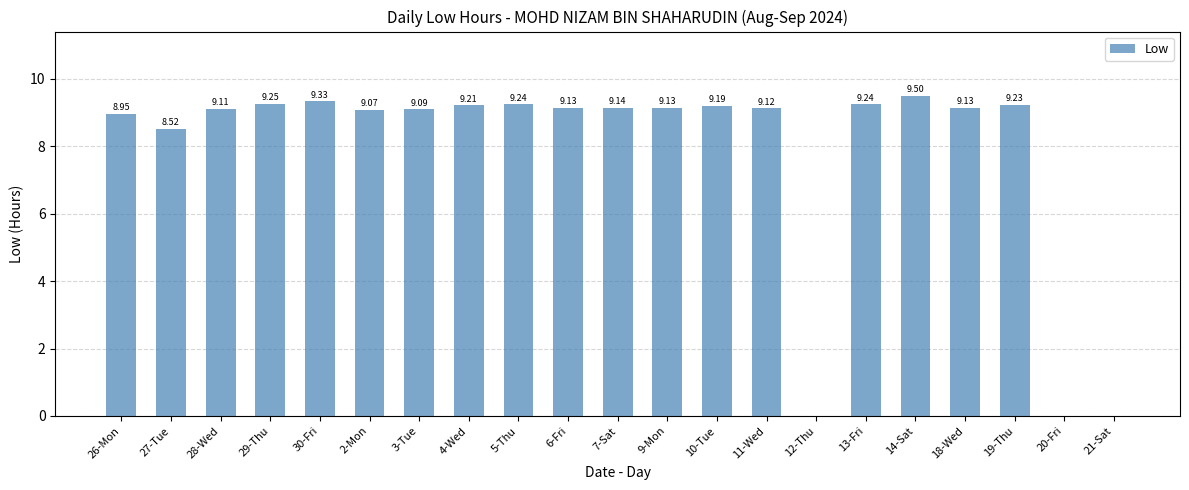

What is the ratio of the value at 5-Thu to the value at 10-Tue?

1.0